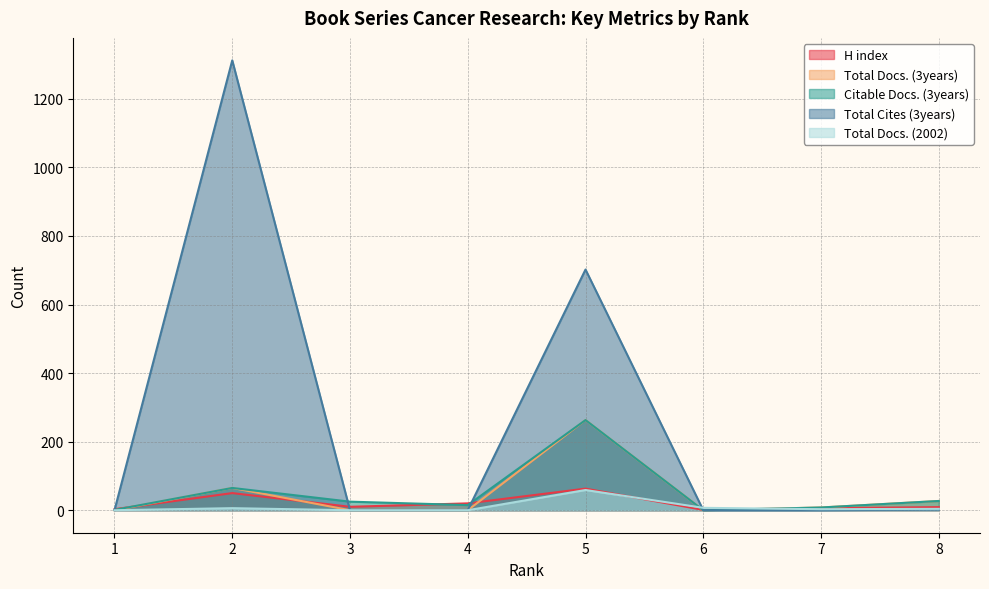

Reading left to right, list all the values displayed in this chart.

H index: 3	50	10	20	63	1	6	9
Total Docs. (3years): 0	65	0	0	263	0	8	27
Citable Docs. (3years): 1	65	25	15	263	0	8	27
Total Cites (3years): 0	1312	0	0	702	0	0	2
Total Docs. (2002): 0	6	0	0	59	7	3	4